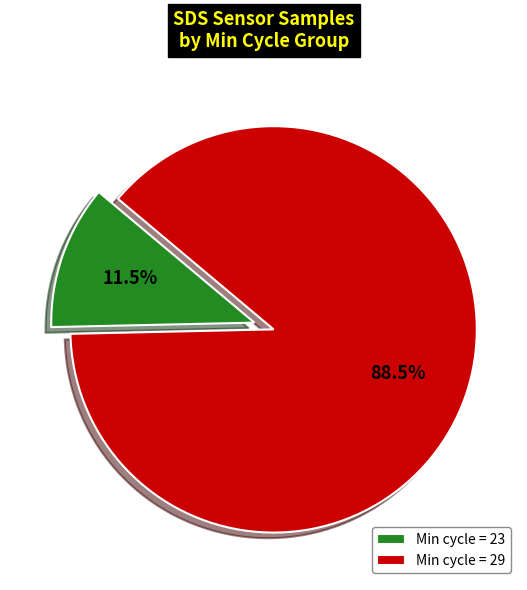

Which has a higher value, Min cycle = 23 or Min cycle = 29?

Min cycle = 29